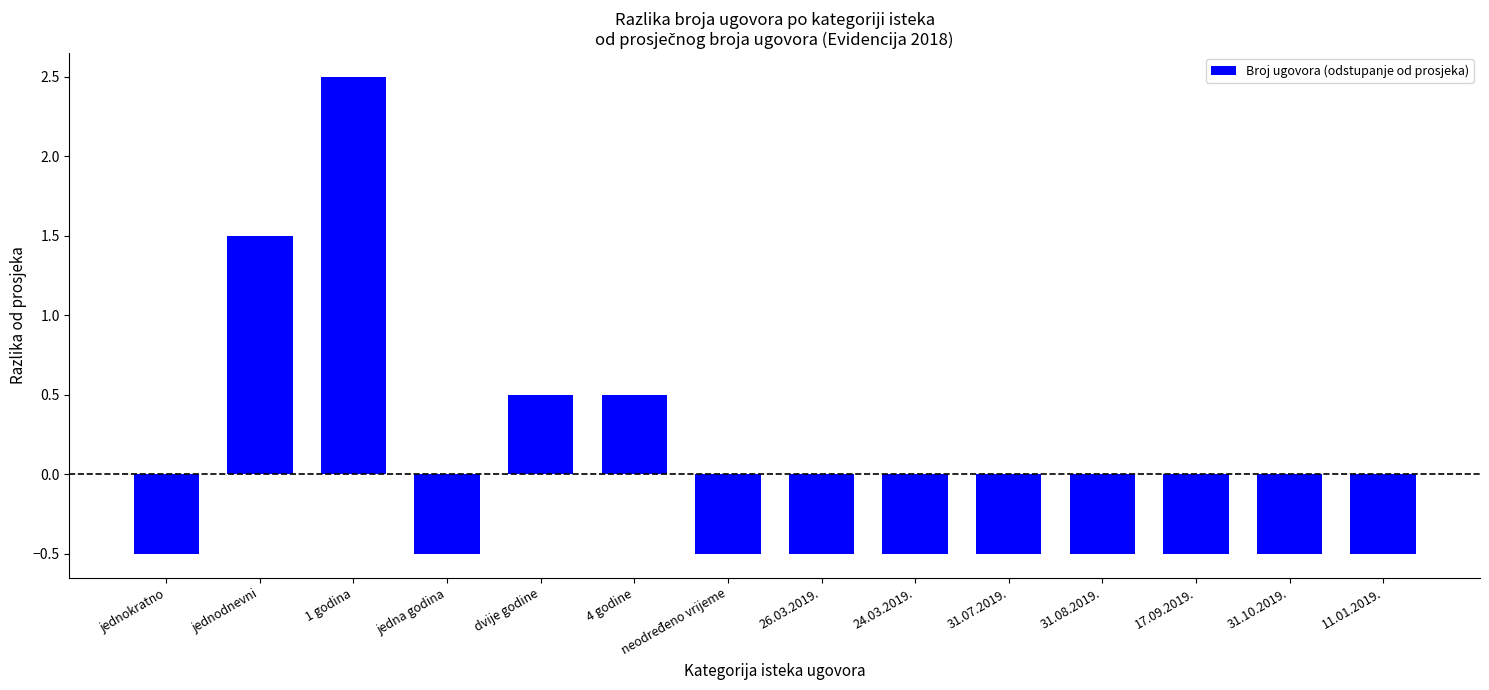

True or false: the data shows -0.5 at jednokratno.

True